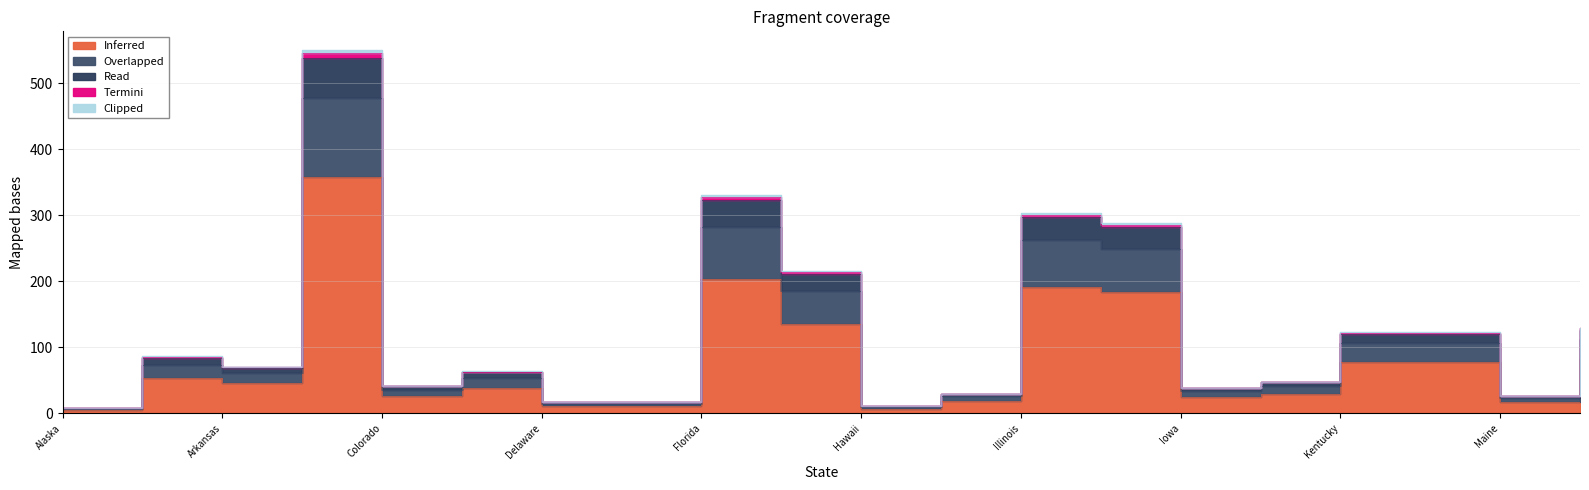

True or false: Read and Overlapped cross at least once.

False